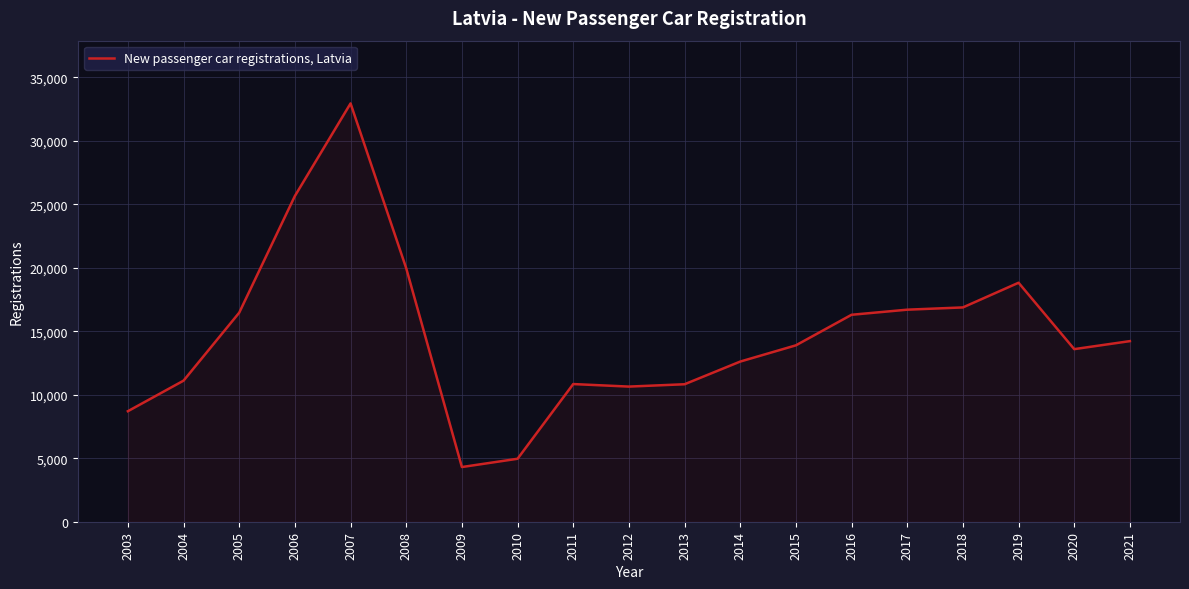

What is the change in value from 2006 to 2018?

-8776